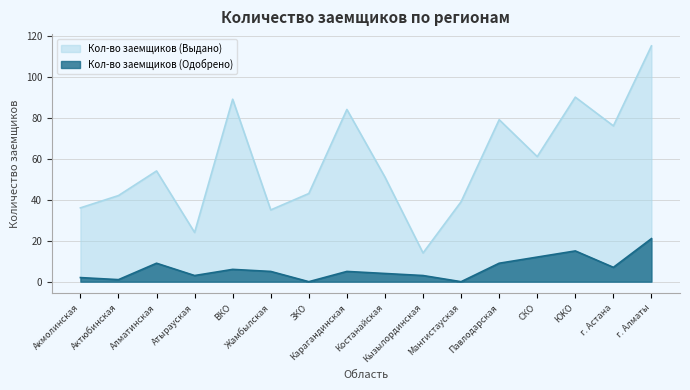

Reading left to right, list all the values displayed in this chart.

Кол-во заемщиков (Одобрено): 2	1	9	3	6	5	0	5	4	3	0	9	12	15	7	21
Кол-во заемщиков (Выдано): 36	42	54	24	89	35	43	84	51	14	39	79	61	90	76	115